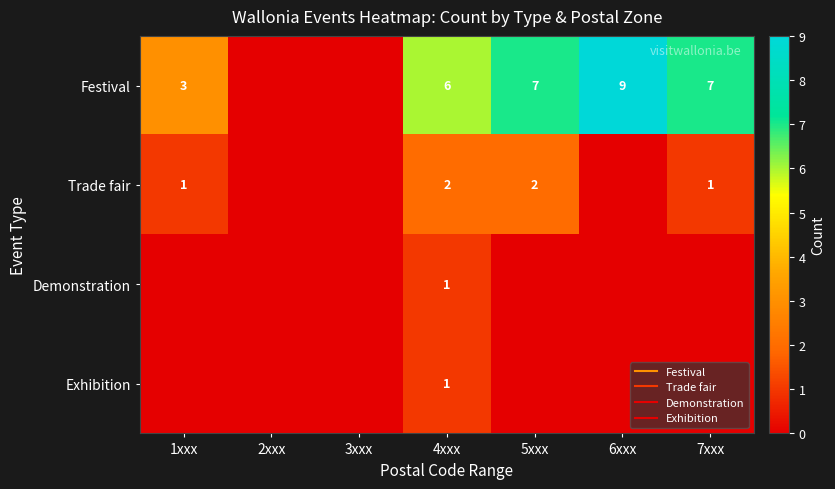

Which series has the widest spread of values?

Festival